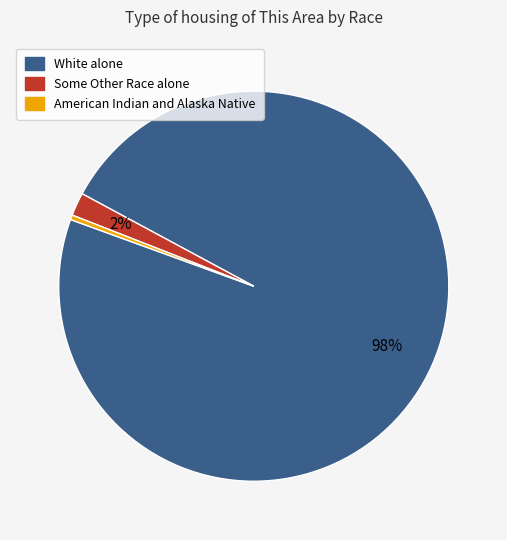

Is there a majority slice in this chart?

Yes